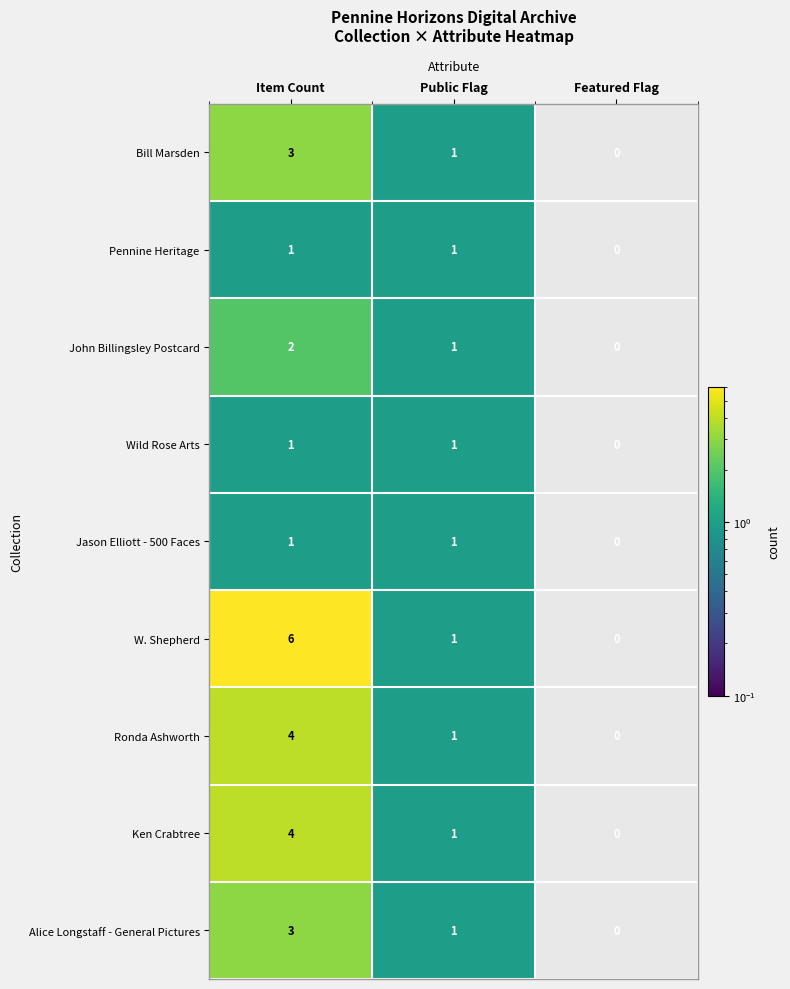

What is the greatest value displayed?

6